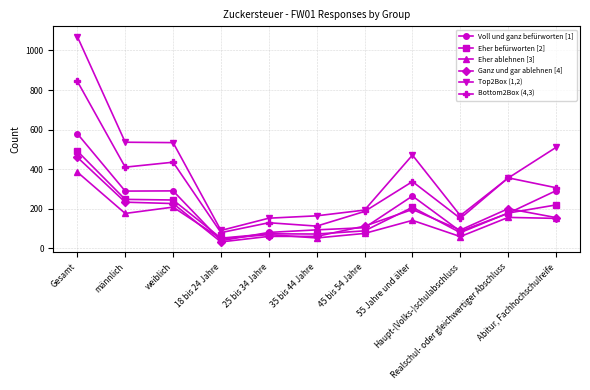

Which series has the widest spread of values?

Top2Box (1,2)